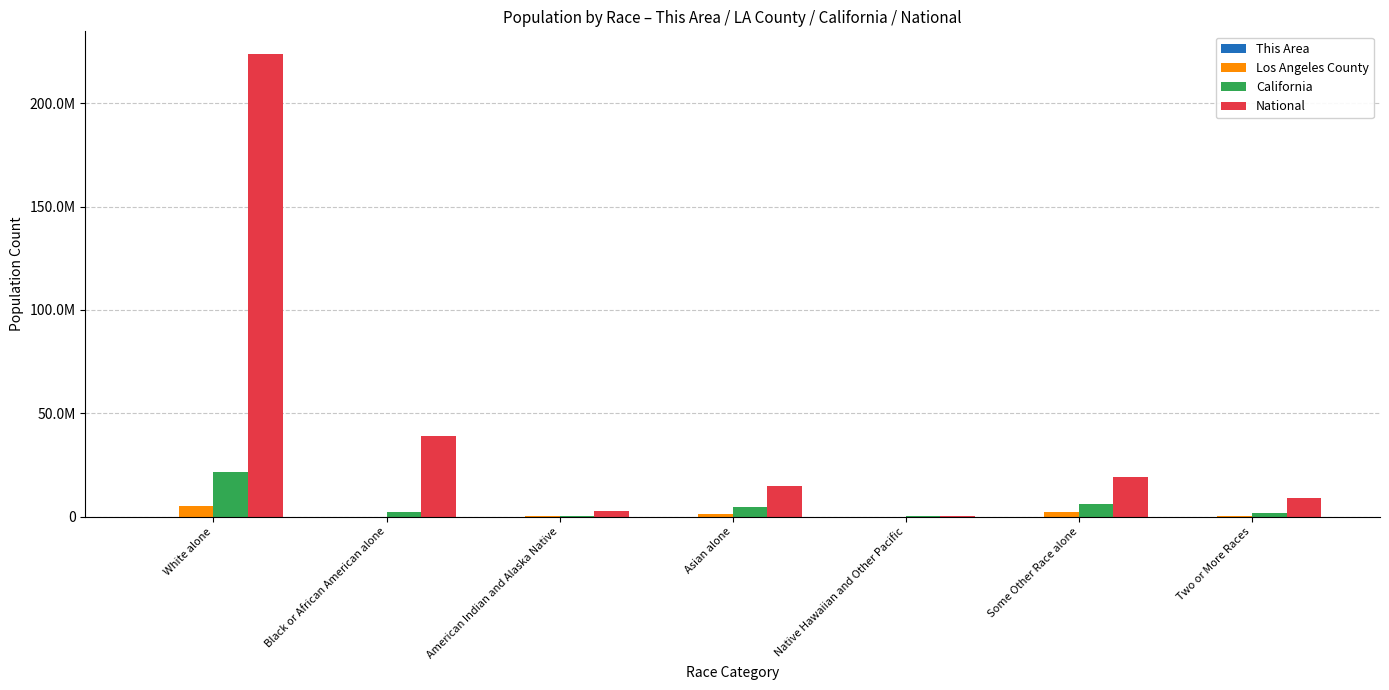

What is the value of the California bar at the 3rd from the left?

362801